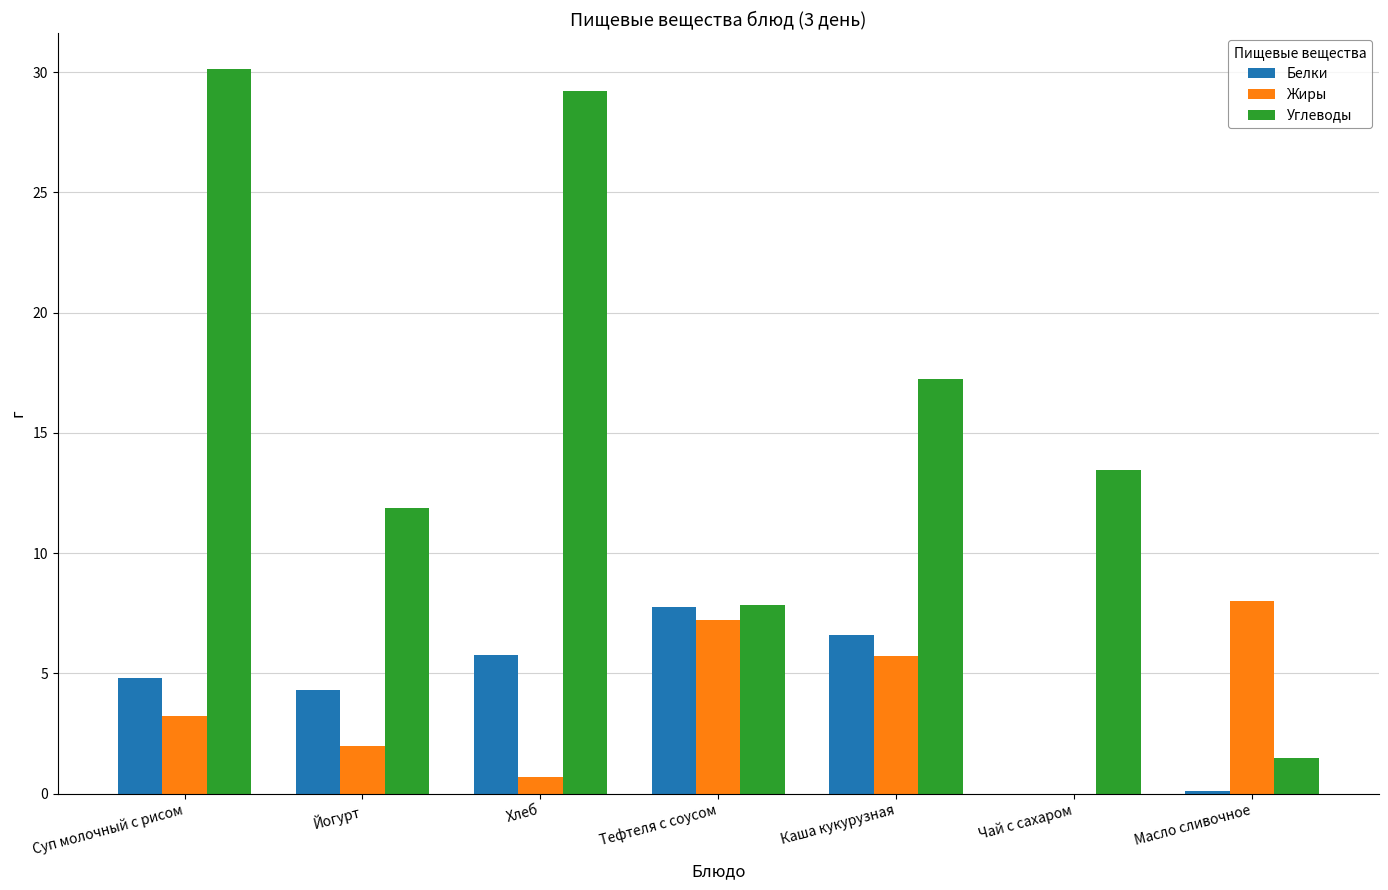

At which label is Углеводы closest to 15?

Чай с сахаром